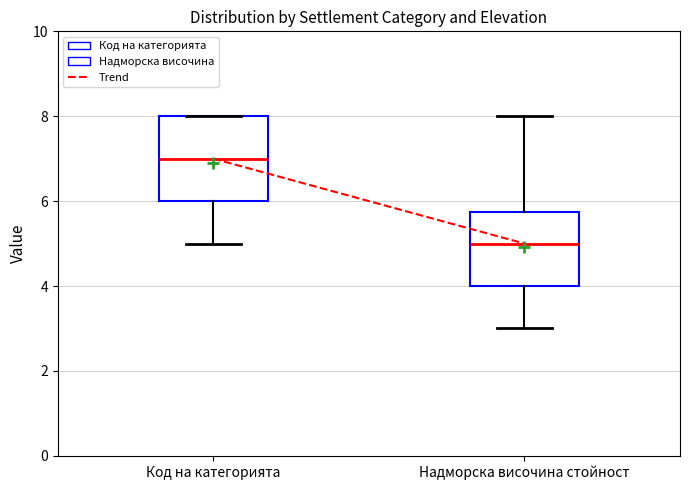

Reading left to right, transcribe this box plot: for each box, give where its median line is, the range the box spans, and where its two whiskers end, as read against the y-axis. The values are not printed on the chart, so give them approximately, as read against the axis.

Код на категорията: median 7.0, box 6.0 to 8.0, whiskers 5.0 to 8.0
Надморска височина стойност: median 5.0, box 4.0 to 5.8, whiskers 3.0 to 8.0